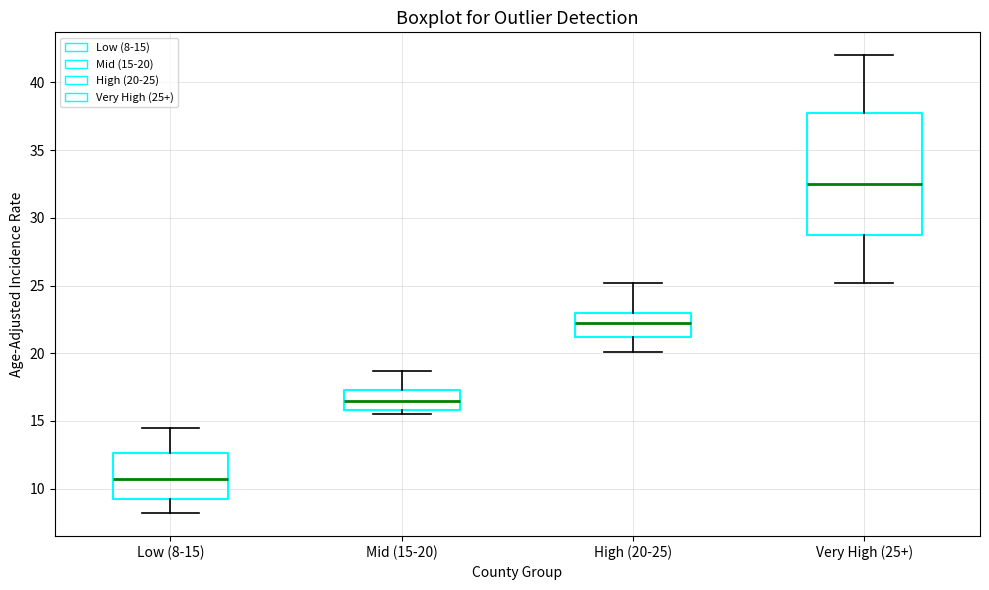

Reading left to right, transcribe this box plot: for each box, give where its median line is, the range the box spans, and where its two whiskers end, as read against the y-axis. The values are not printed on the chart, so give them approximately, as read against the axis.

Low (8-15): median 10.5, box 9.0 to 12.5, whiskers 8.0 to 14.5
Mid (15-20): median 16.5, box 16.0 to 17.5, whiskers 15.5 to 18.5
High (20-25): median 22.0, box 21.0 to 23.0, whiskers 20.0 to 25.0
Very High (25+): median 32.5, box 29.0 to 38.0, whiskers 25.0 to 42.0